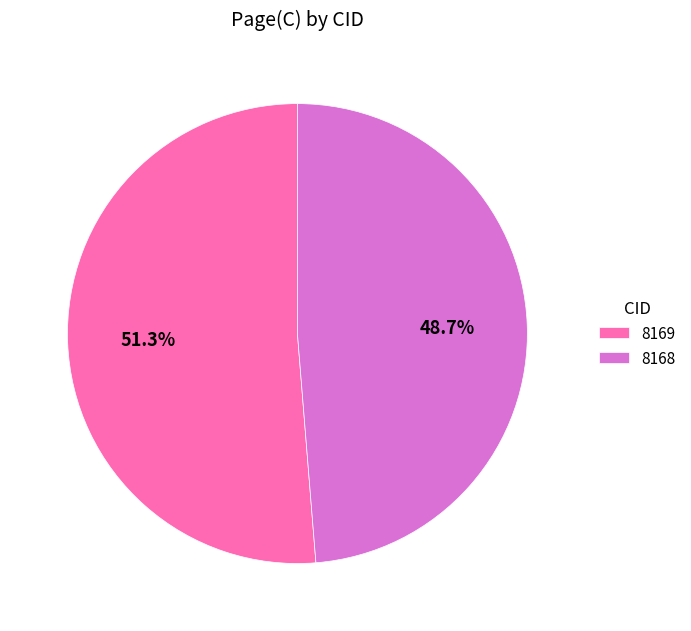

Is there a majority slice in this chart?

Yes